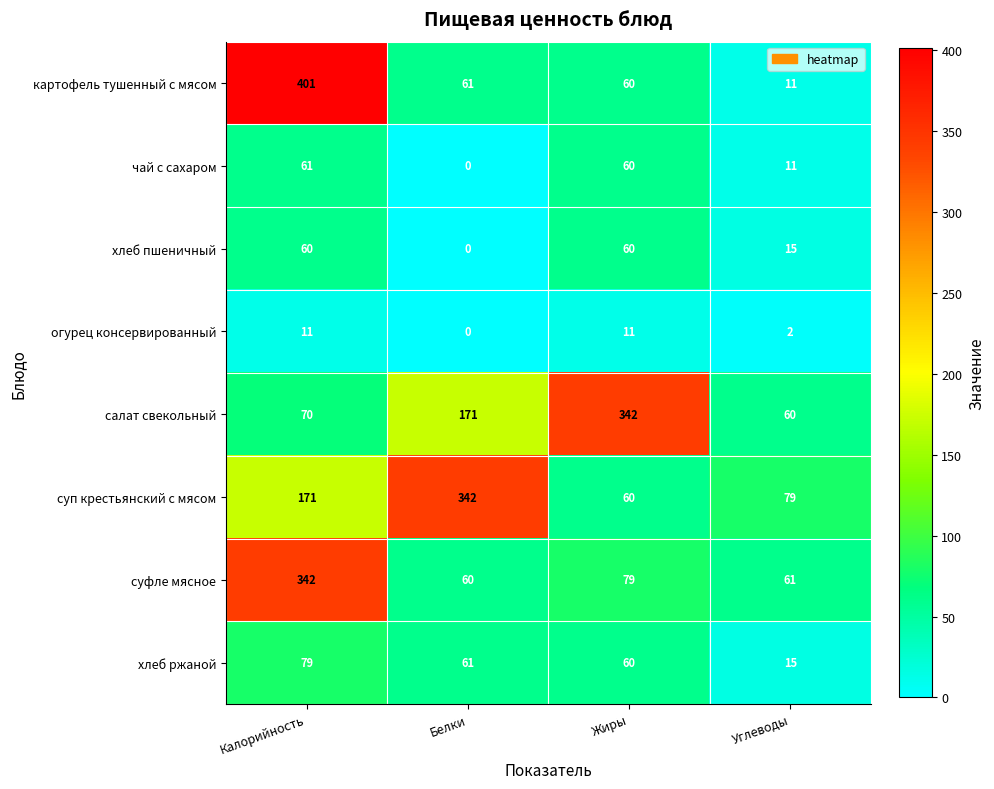

What is the total value across all series at Калорийность?

1195